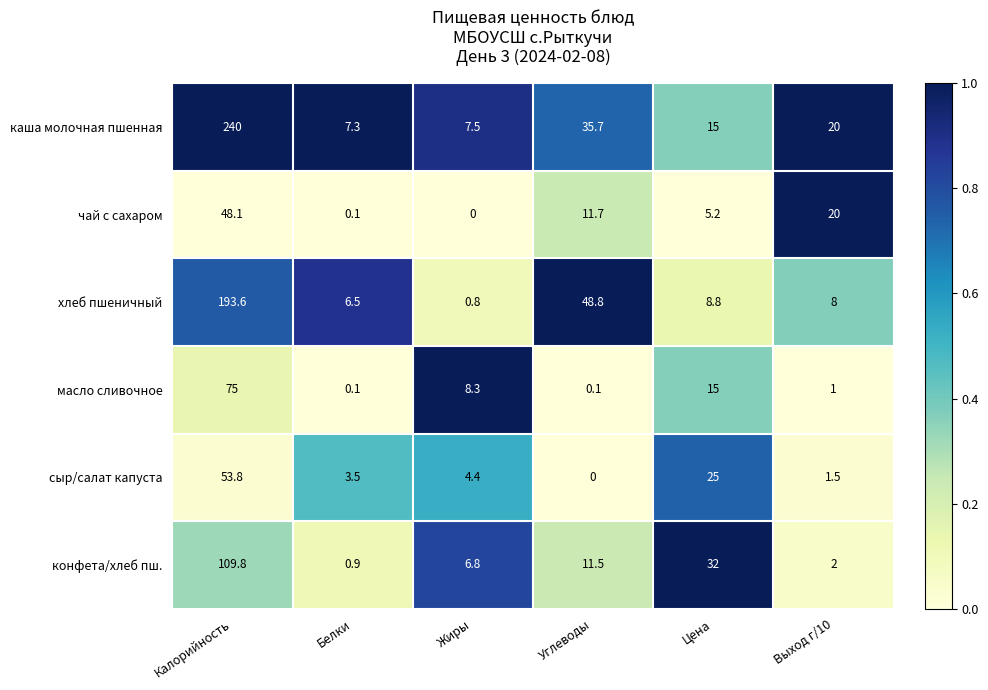

At which category is the sum across all series the highest?

Калорийность